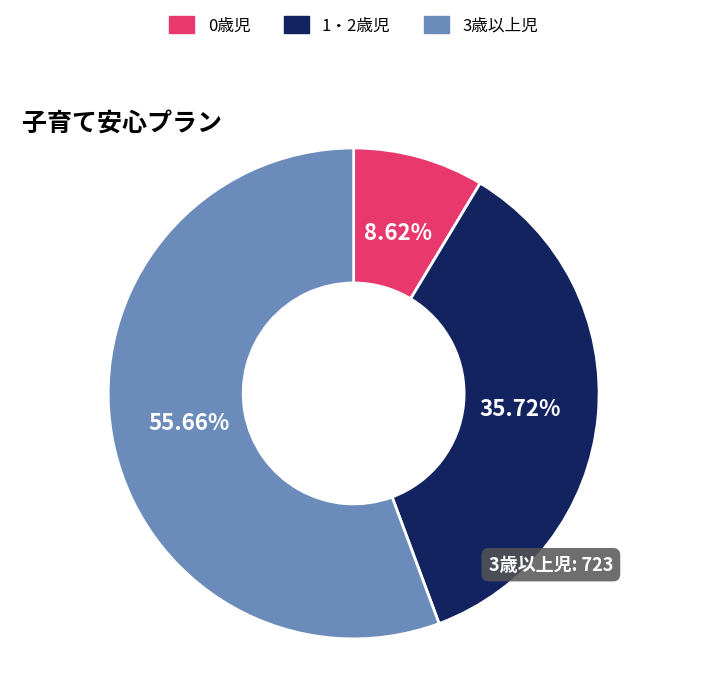

To the nearest percent, what is the average slice percentage?

33%